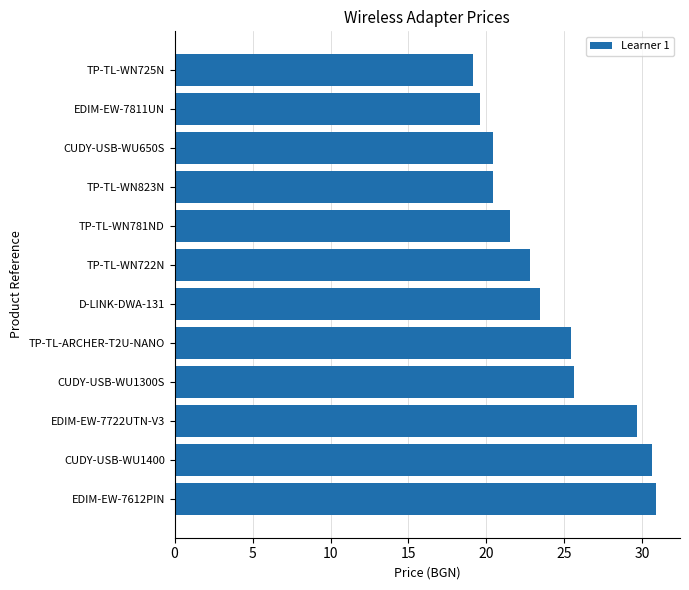

How many values exceed 23?

6